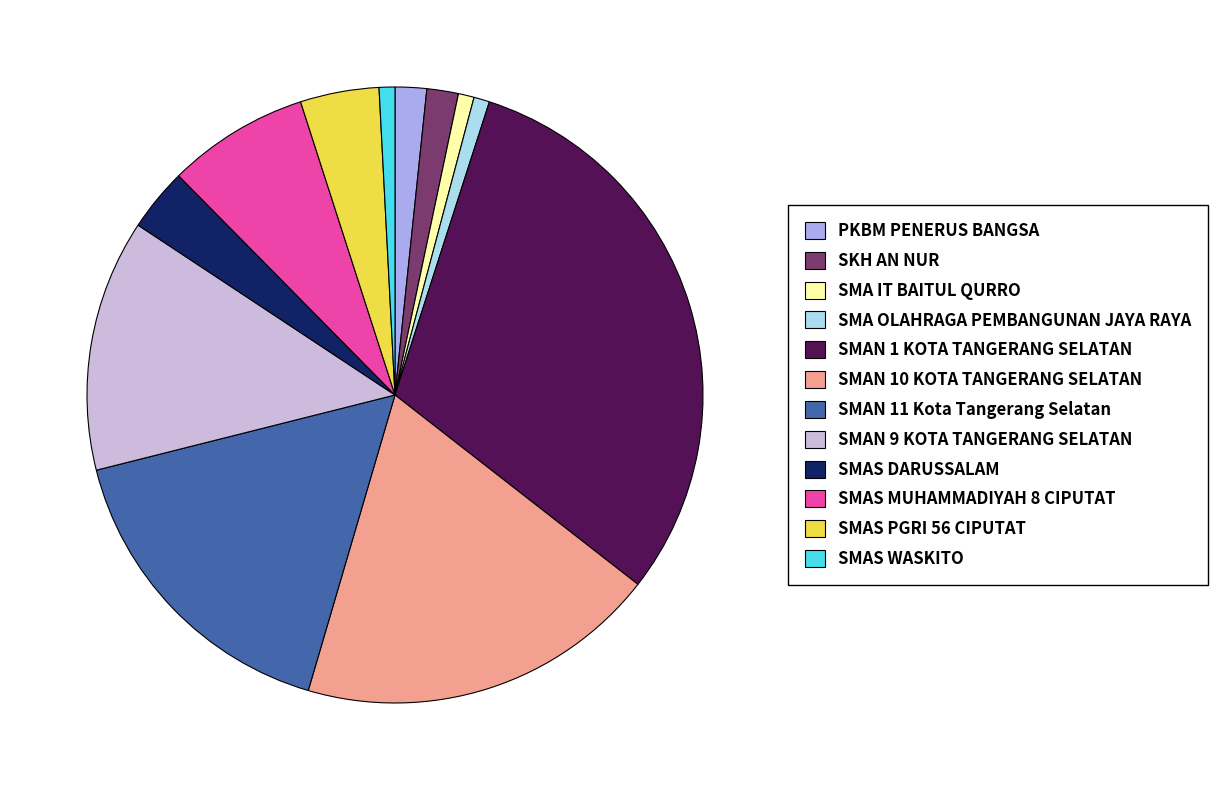

Approximately how many times larger is the value at SKH AN NUR compared to SMA IT BAITUL QURRO?

2.0